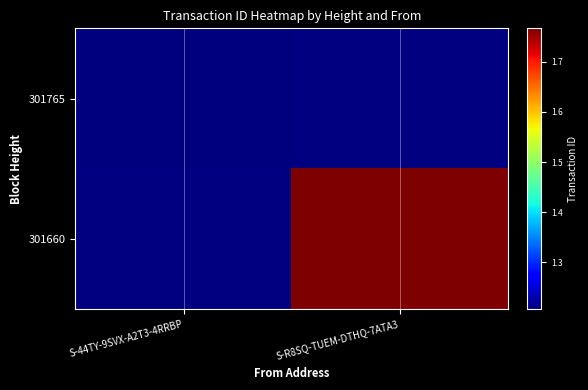

At which category does the chart reach its peak across all series?

S-R8SQ-TUEM-DTHQ-7ATA3